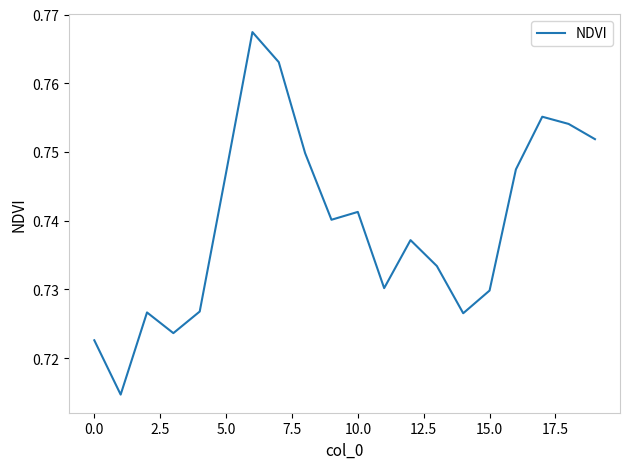

True or false: the data shows 1.3 at 15.0.

False